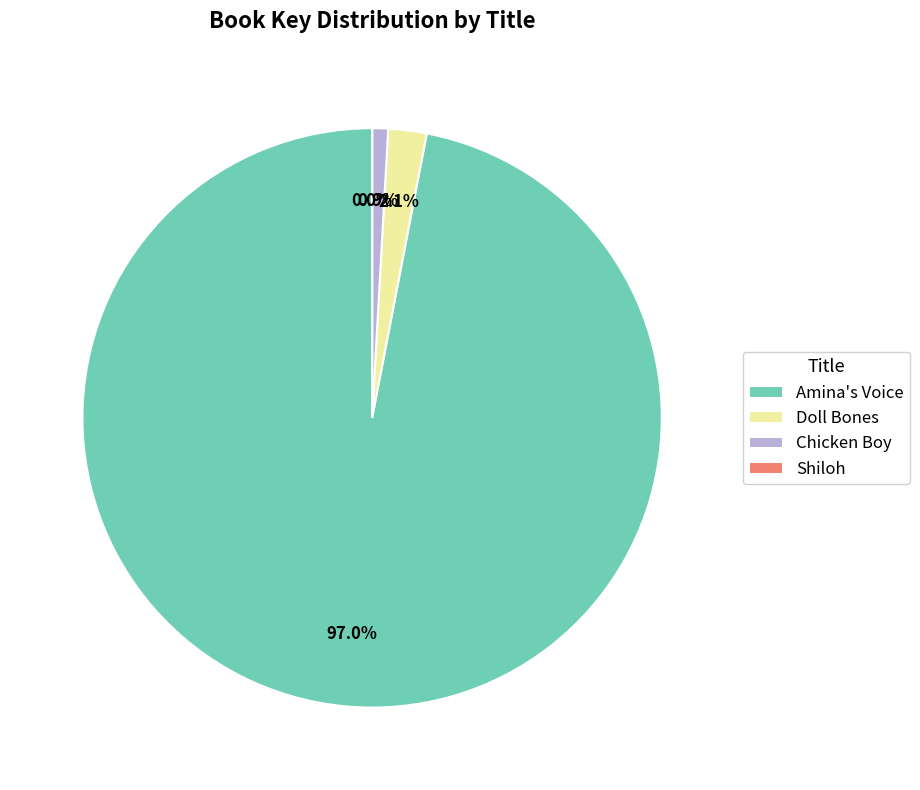

Which category has the biggest portion of the pie?

Amina's Voice